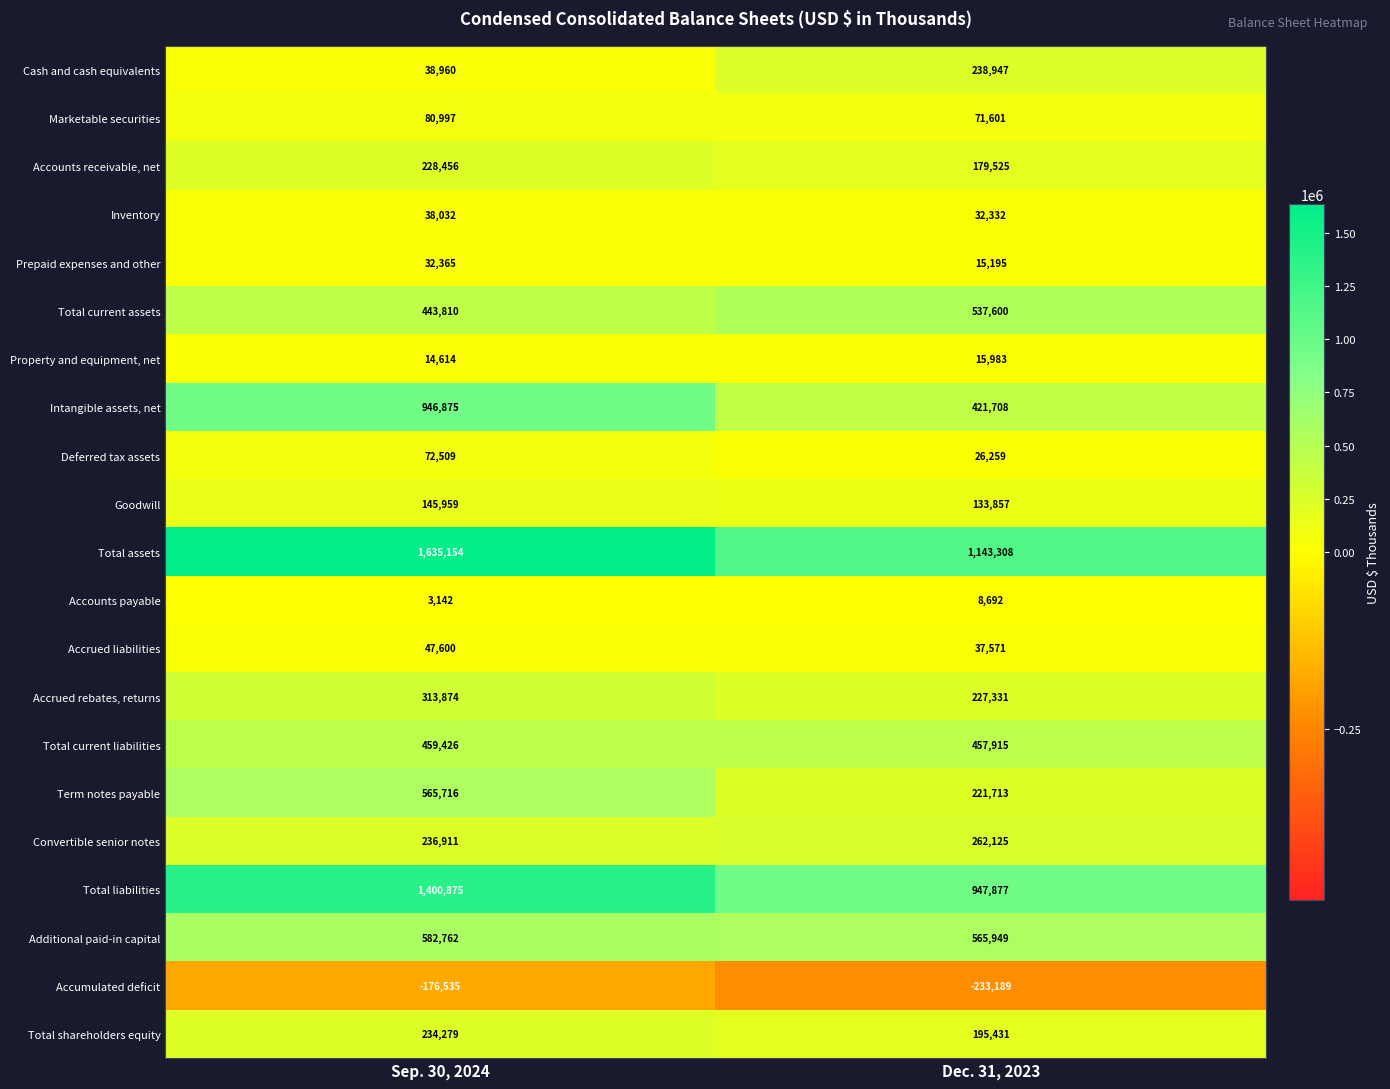

At which label is Accumulated deficit closest to -204862?

Sep. 30, 2024